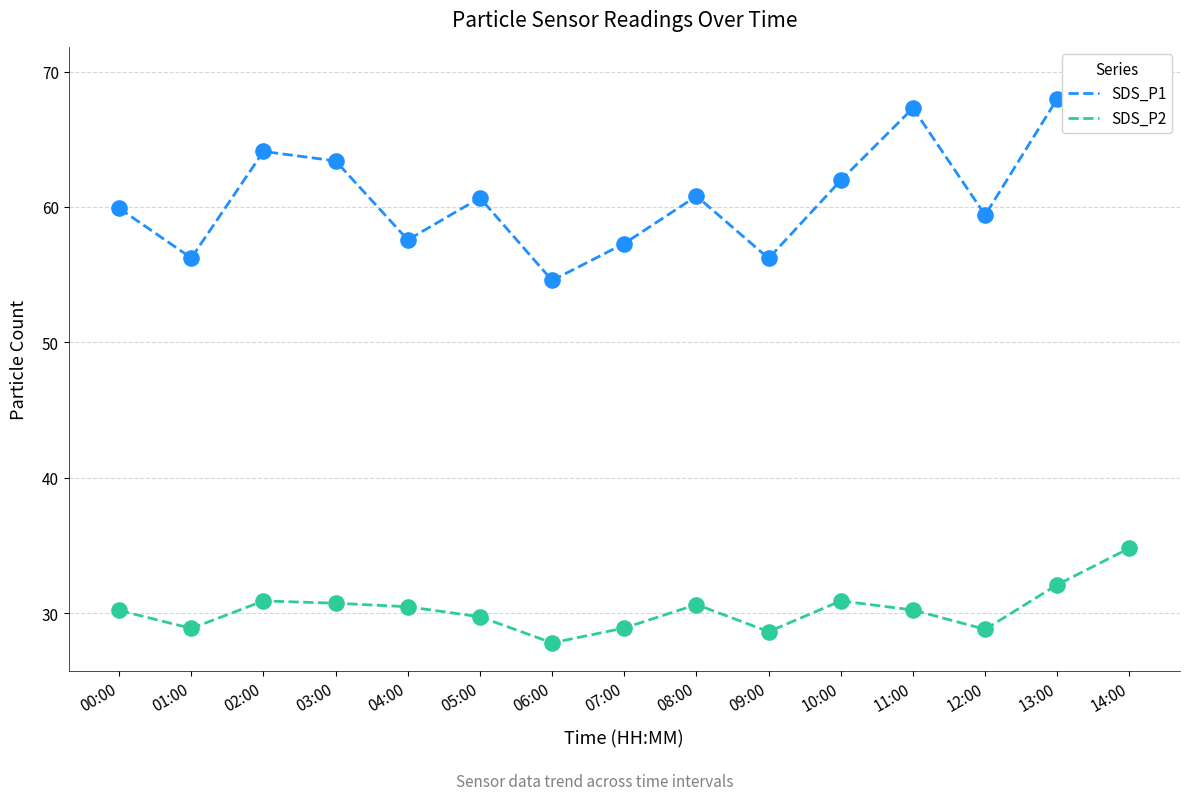

At how many categories does at least one series exceed 31?

15